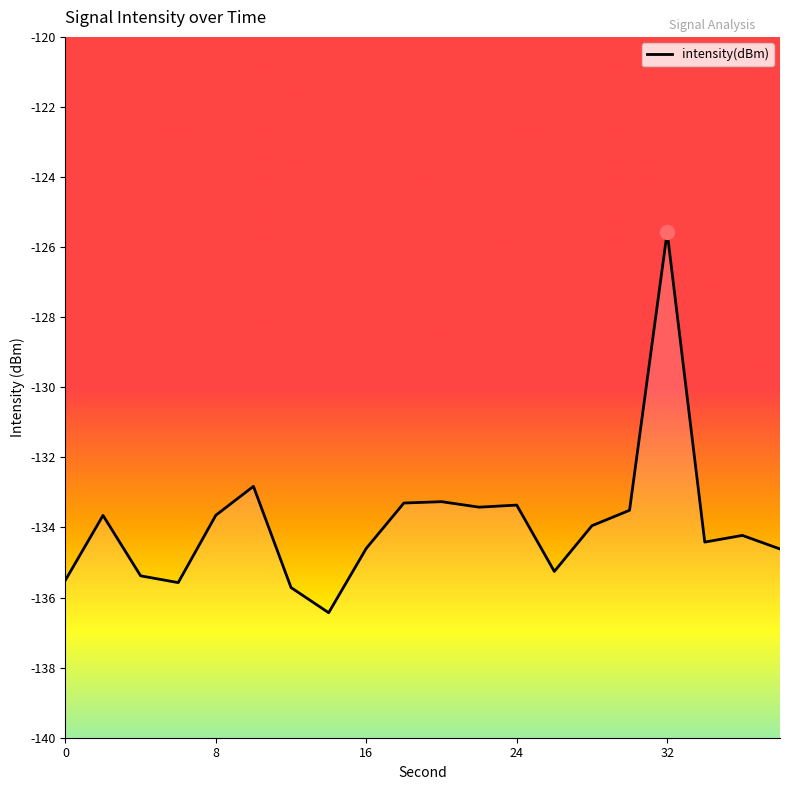

List the labels in order of value, largest first.

32, 10, 20, 18, 24, 22, 30, 8, 2, 28, 36, 34, 16, 38, 26, 4, 0, 6, 12, 14